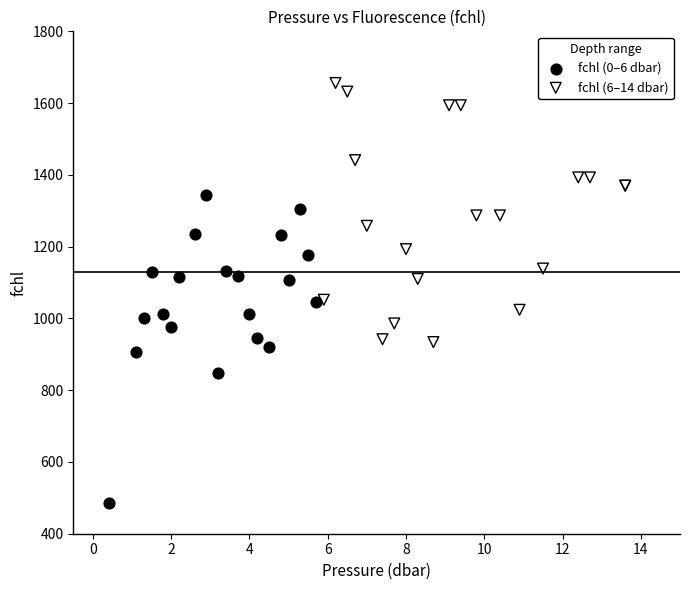

Which series has the widest spread of Y values?

fchl (0–6 dbar)